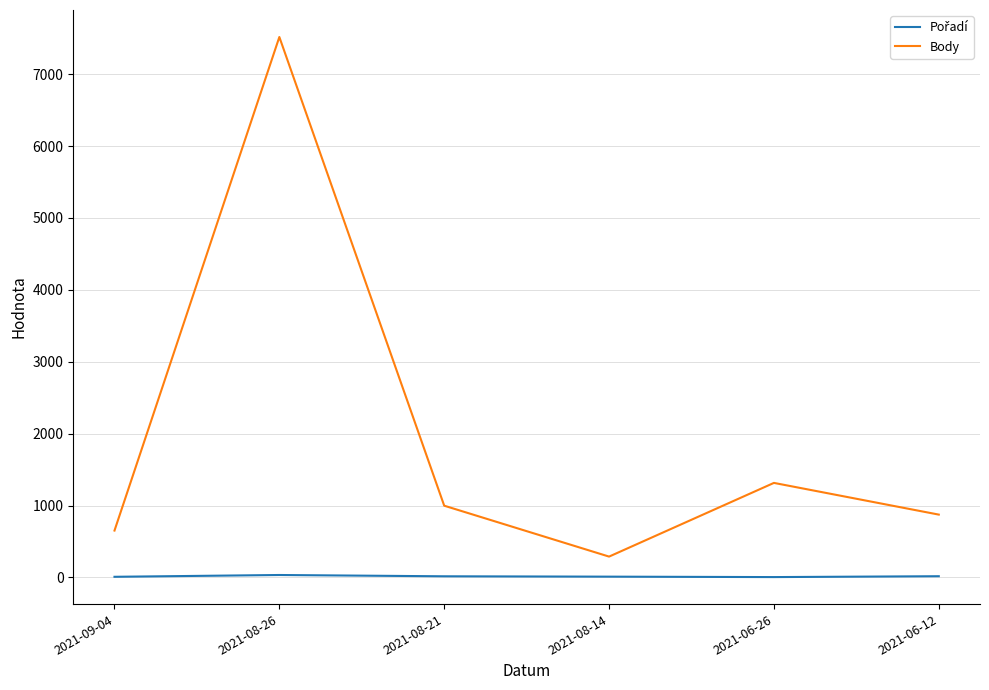

What is the sum of all Body values?

11646